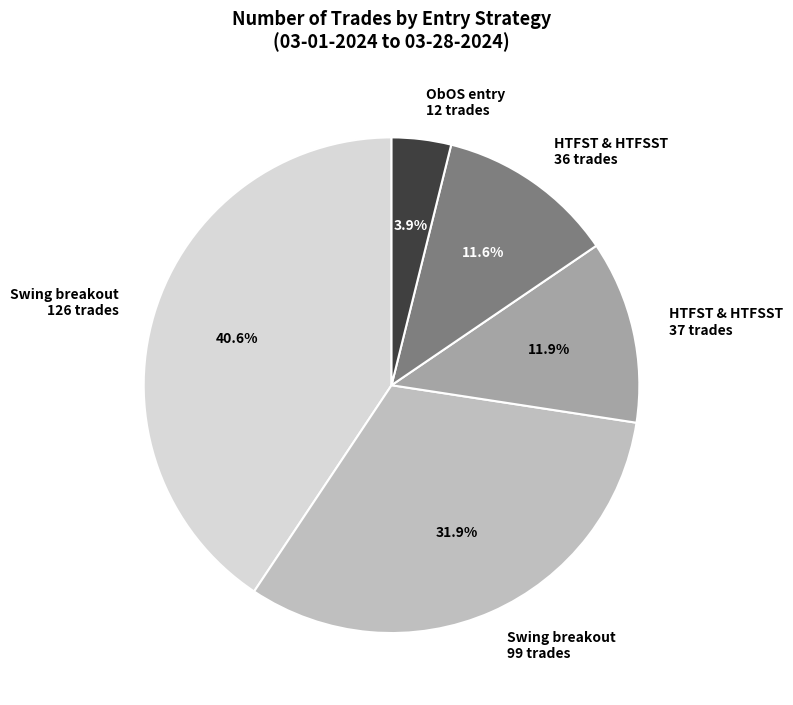

Which has a higher value, HTFST & HTFSST 37 trades or Swing breakout 126 trades?

Swing breakout 126 trades